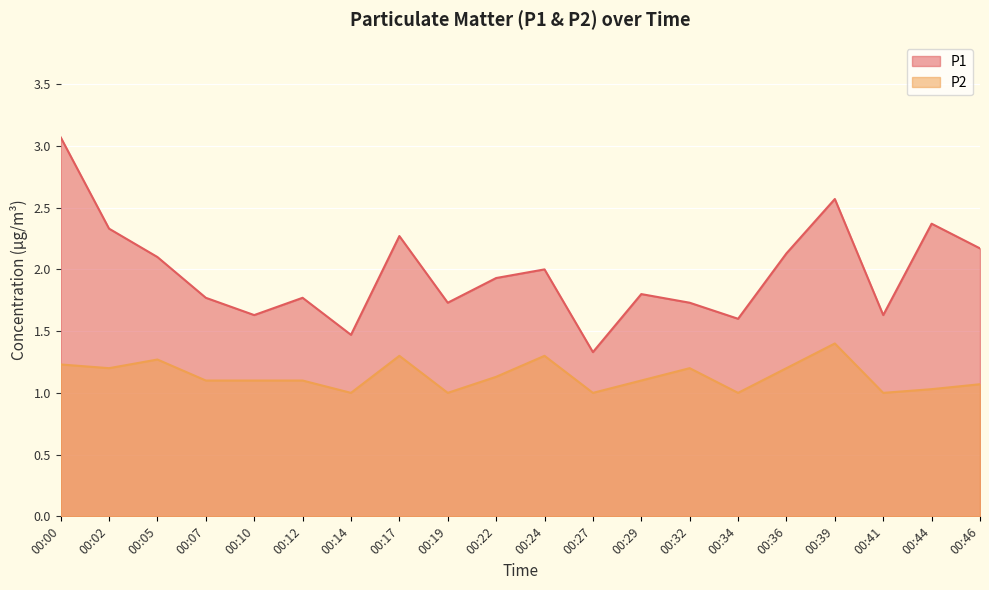

Reading right to left, list all the values displayed in this chart.

P1: 2.2	2.4	1.6	2.6	2.1	1.6	1.7	1.8	1.3	2.0	1.9	1.7	2.3	1.5	1.8	1.6	1.8	2.1	2.3	3.1
P2: 1.1	1.0	1.0	1.4	1.2	1.0	1.2	1.1	1.0	1.3	1.1	1.0	1.3	1.0	1.1	1.1	1.1	1.3	1.2	1.2